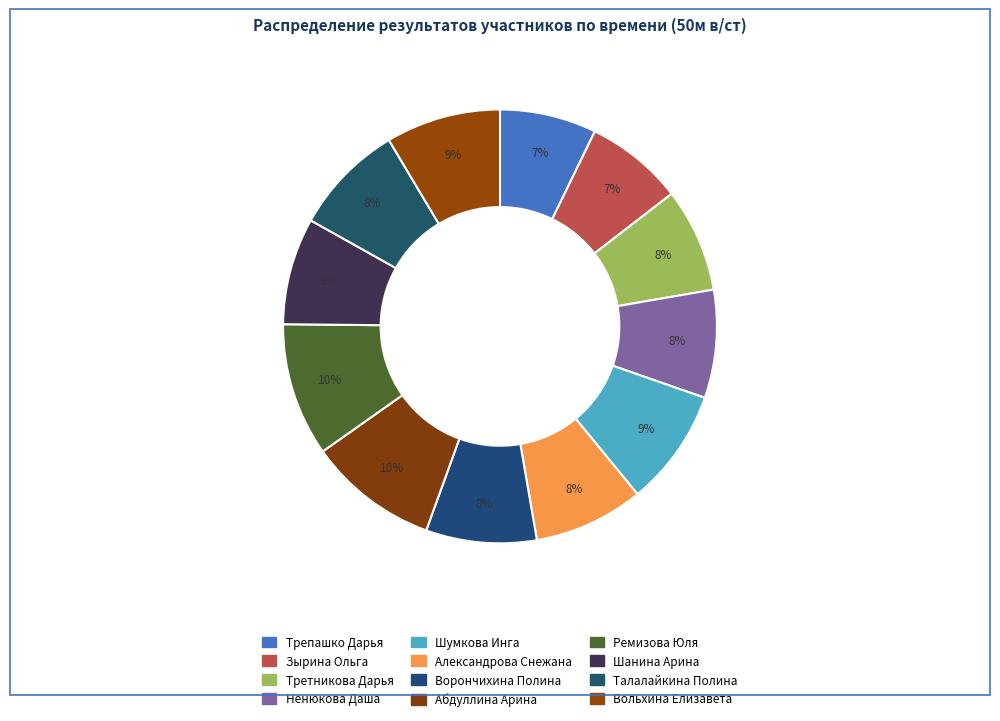

What percentage is the Александрова Снежана slice, to the nearest percent?

8%